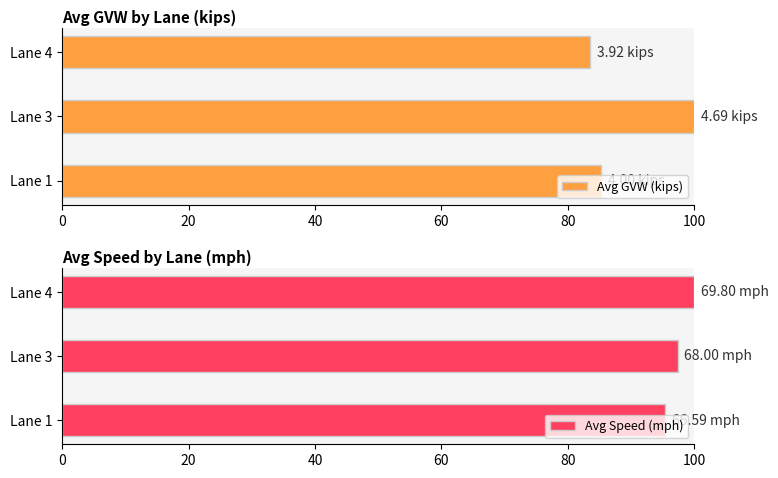

What is the difference between the maximum and minimum values in the Avg GVW (kips) series?

16.4